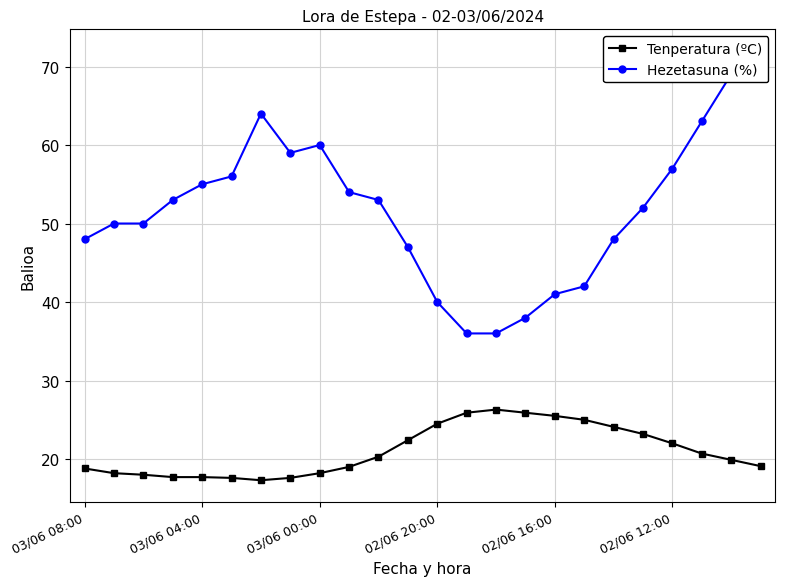

What is the sum of the Tenperatura (ºC) values at 9 and 21?

39.7